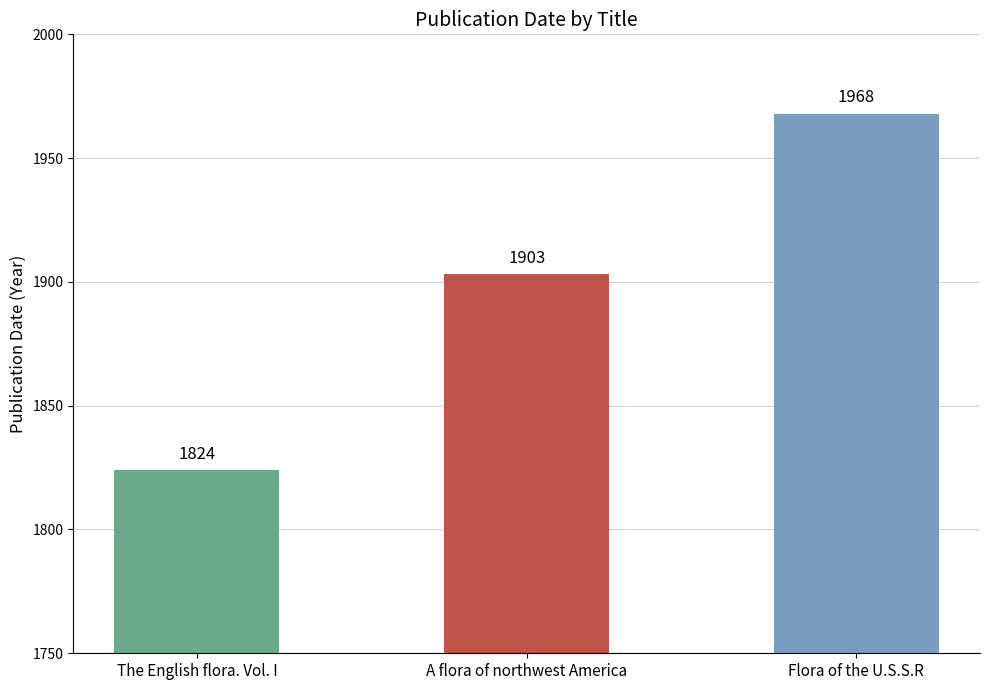

Reading right to left, what are all the values shown in this chart?

Flora of the U.S.S.R=1968	A flora of northwest America=1903	The English flora. Vol. I=1824